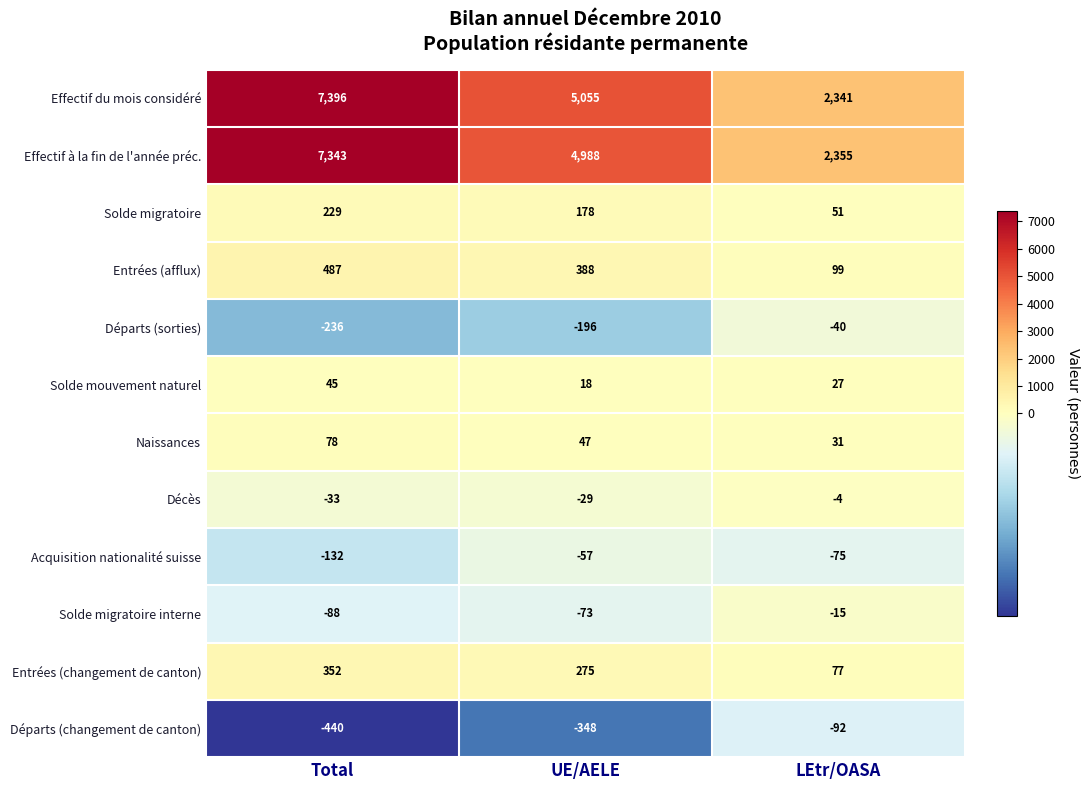

What is the lowest value of the Départs (sorties) series?

-236